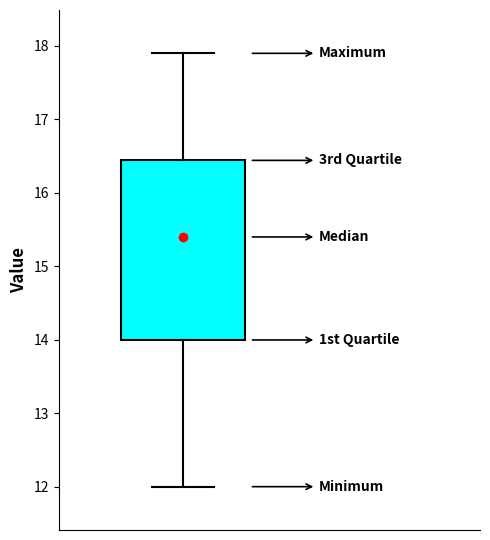

Where is the upper edge of the box on the y-axis? The values are not printed on the chart, so give them approximately, as read against the axis.

16.4